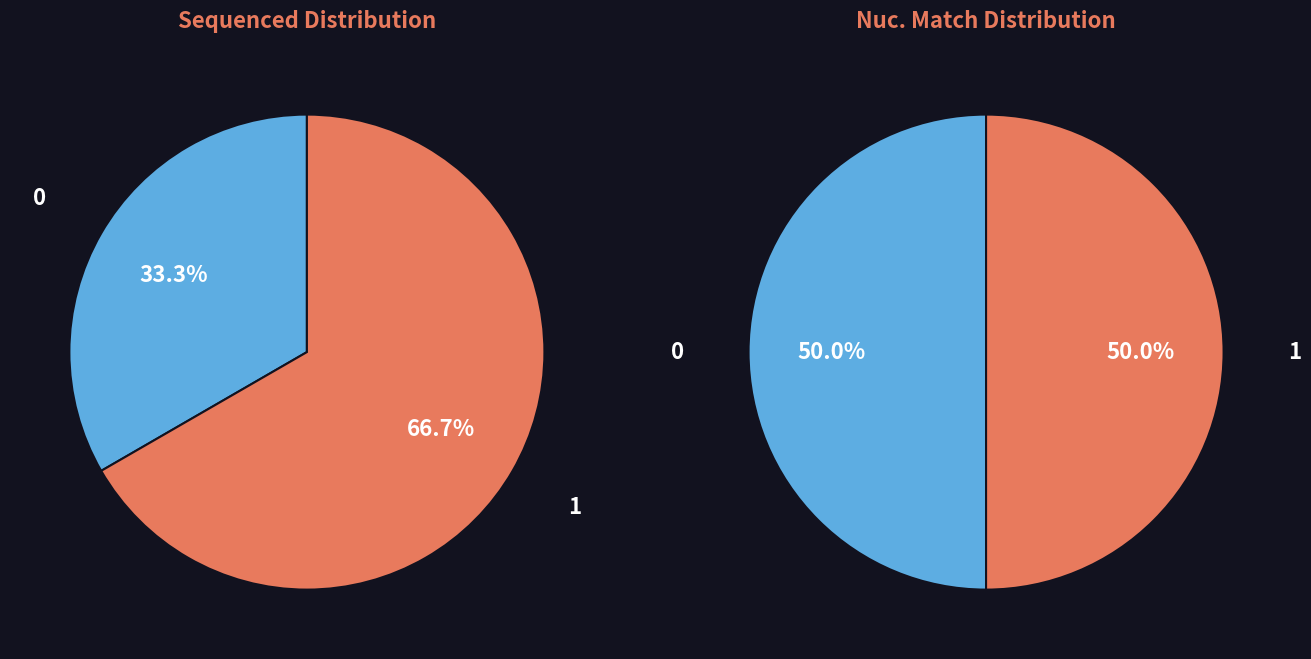

The ccsbBroad304_07663 slice represents 10% of the pie. True or false?

False